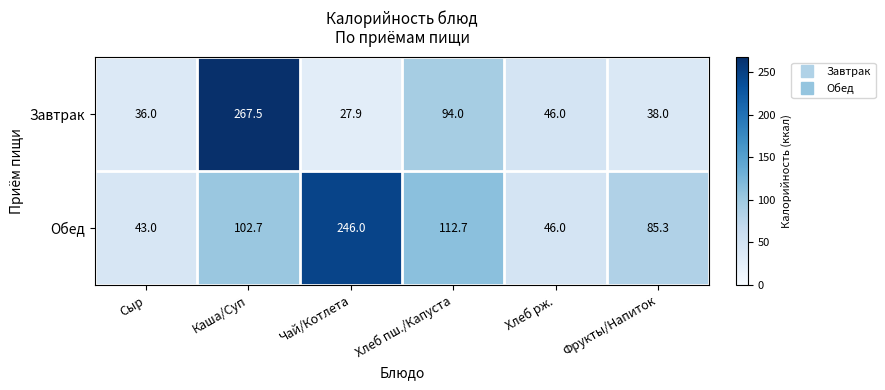

At which label does Обед reach its peak?

Чай/Котлета